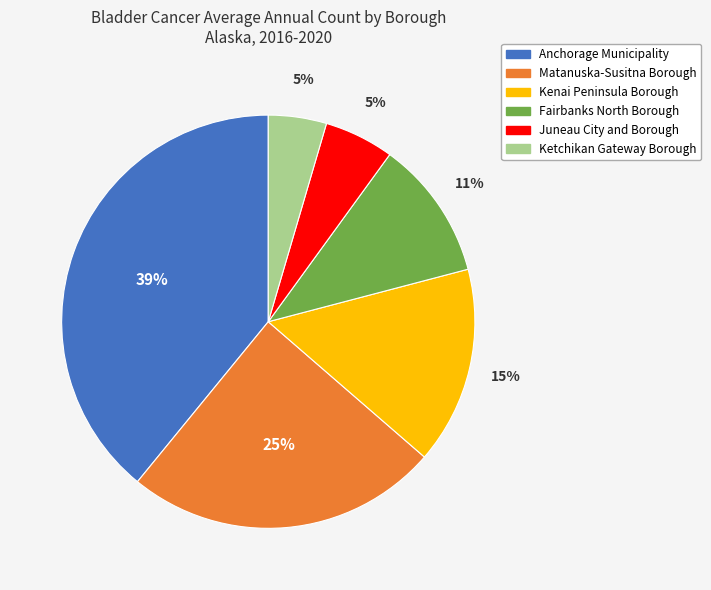

Does Fairbanks North Borough account for over 50% of the chart?

No